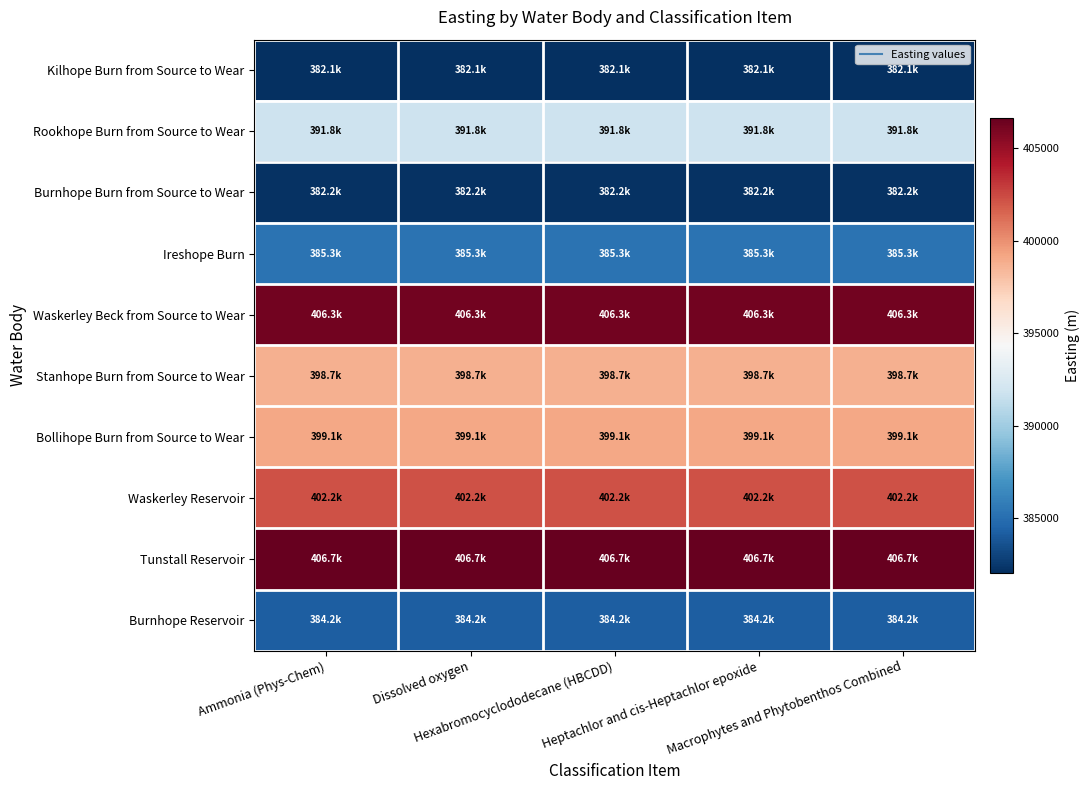

How many distinct data groups are displayed?

10